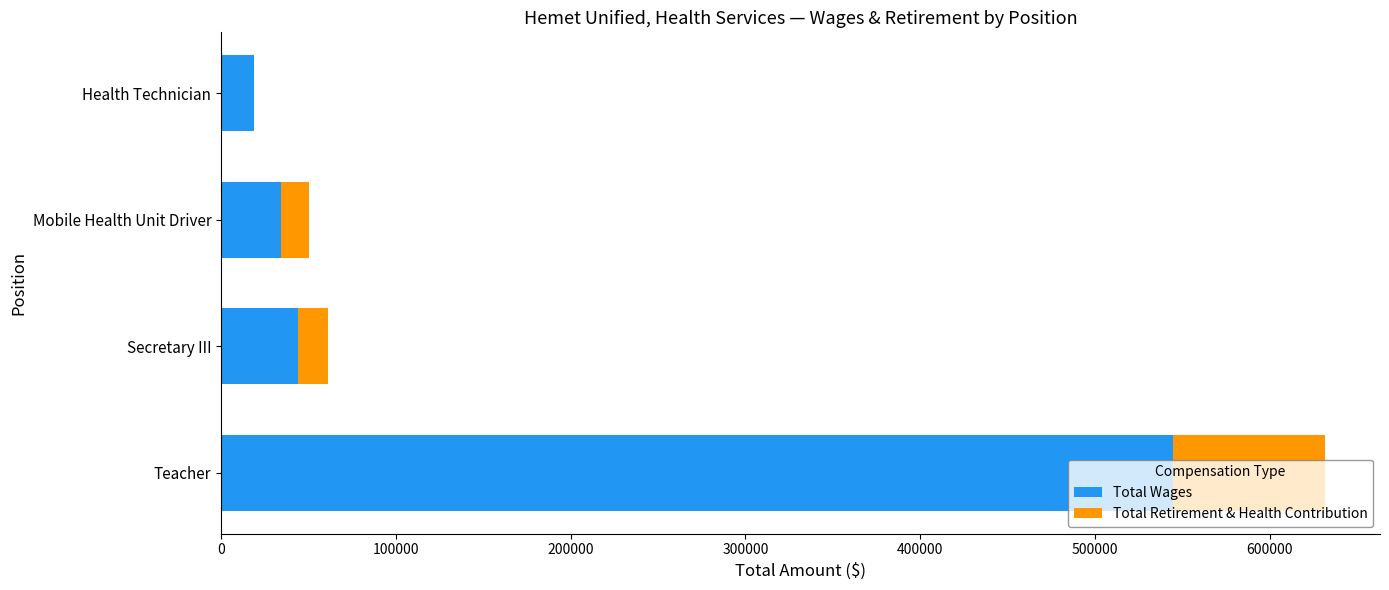

Which category has the highest value in the Total Wages series?

Teacher